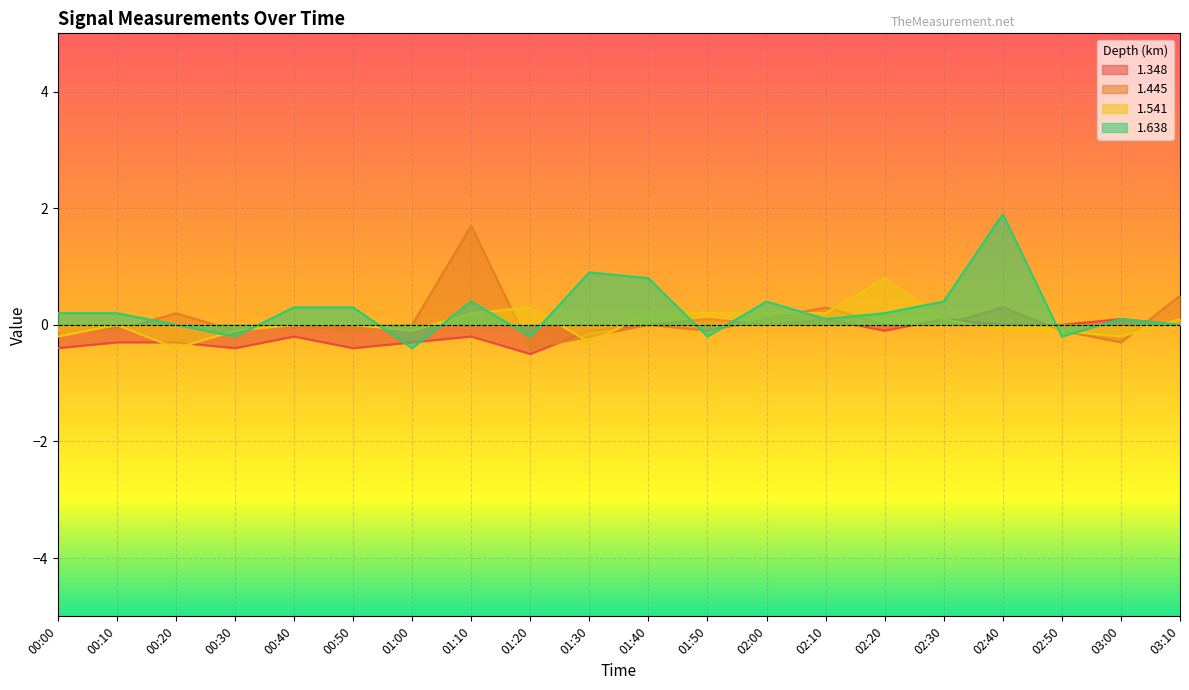

The value of 1.541 at 01:40 is 0.3. True or false?

False